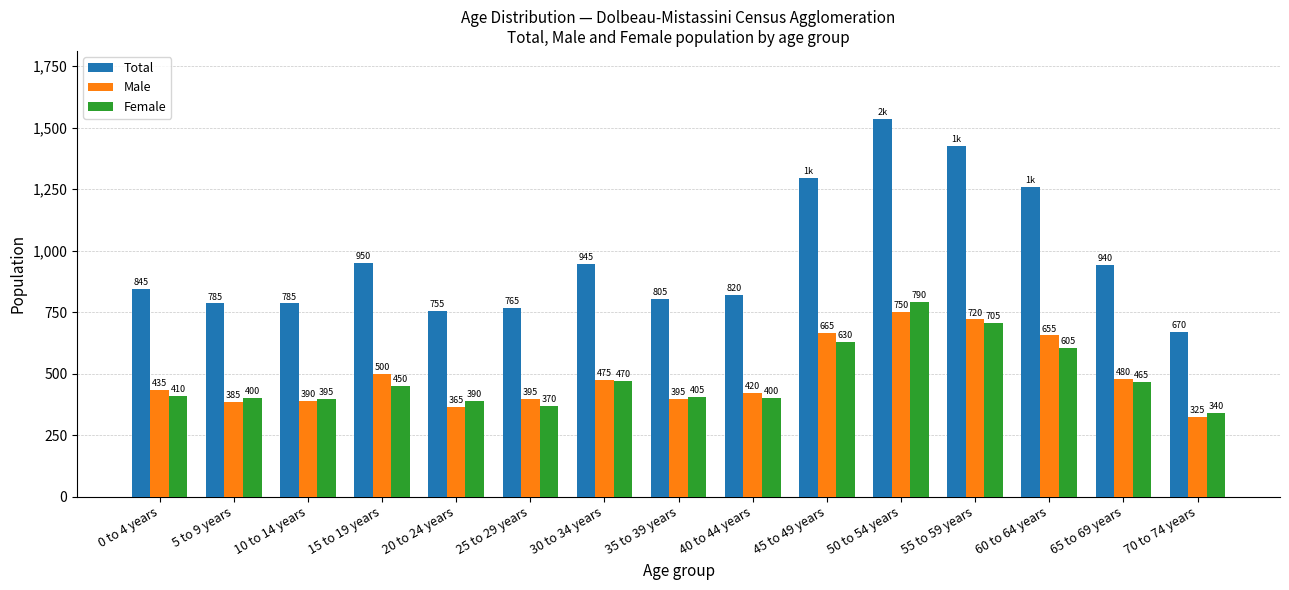

Is it true that Female equals 93 at 40 to 44 years?

False